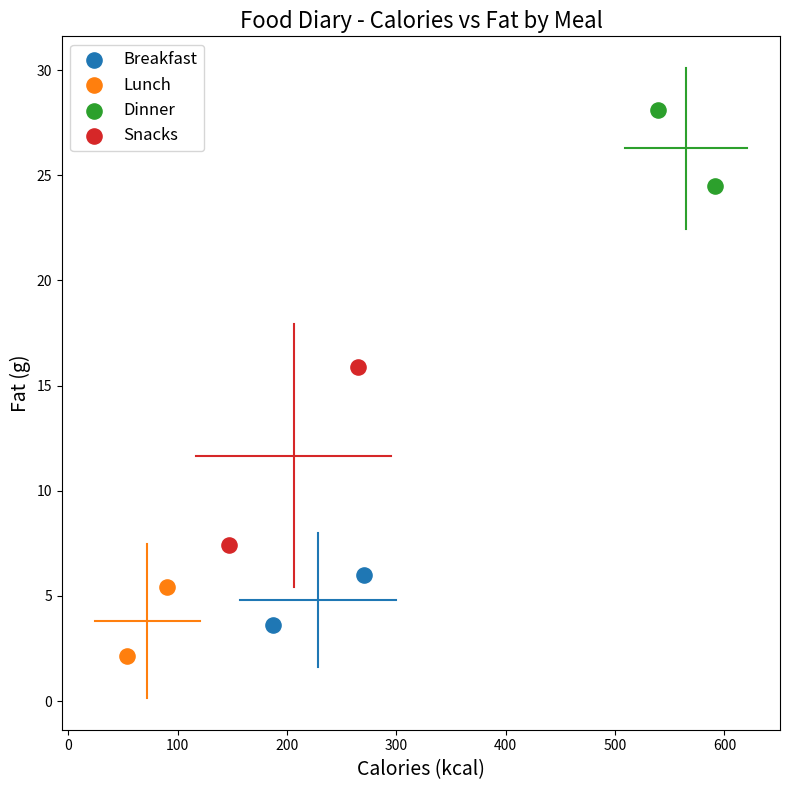

What are all the series names shown in the legend?

Breakfast, Lunch, Dinner, Snacks